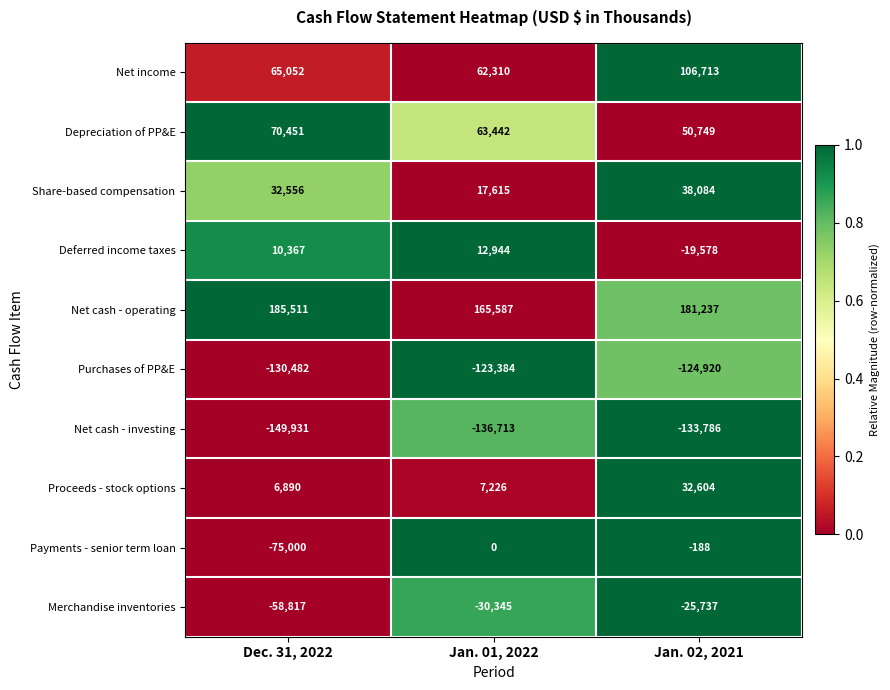

At how many categories does at least one series exceed 0?

3